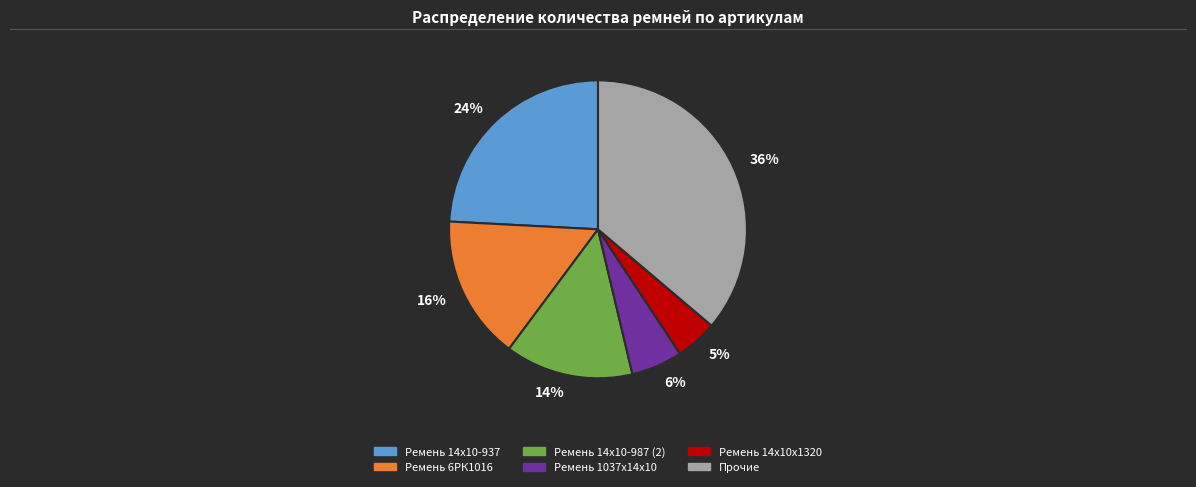

What is the smallest slice in the pie chart?

5%